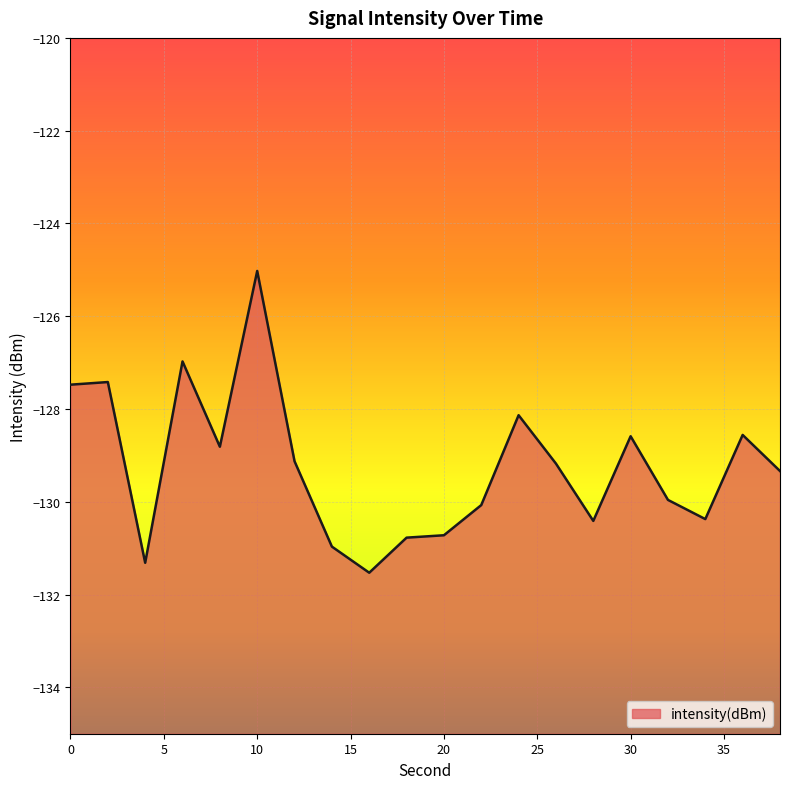

True or false: the data has more than 2 interior local peaks.

True